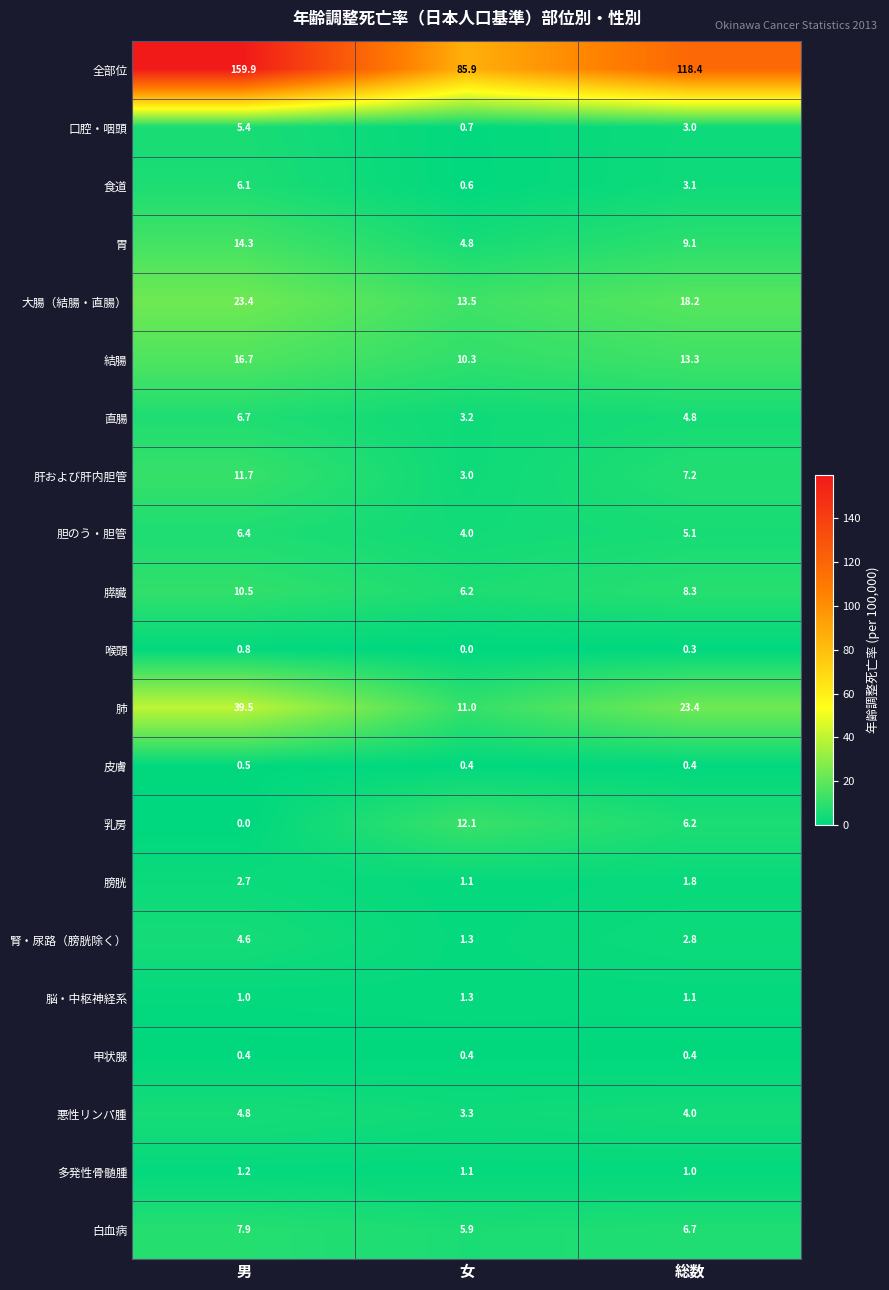

Which series has the largest total across all categories?

全部位